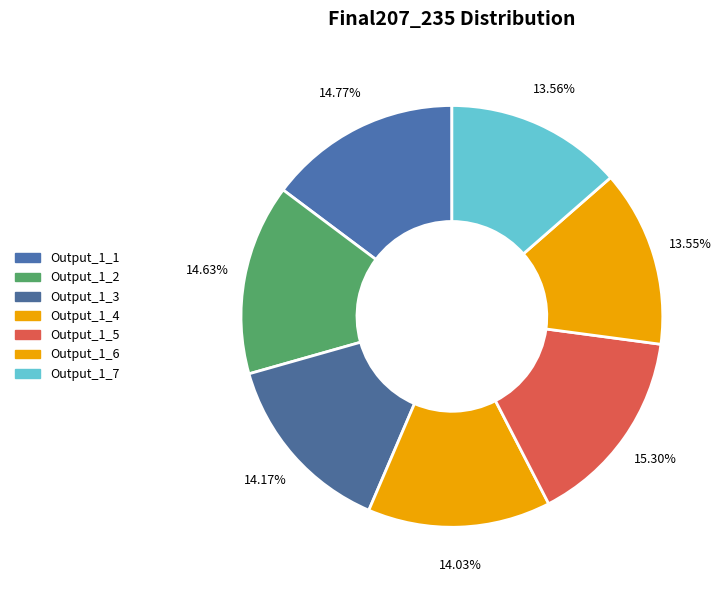

Count the number of slices in the pie.

7